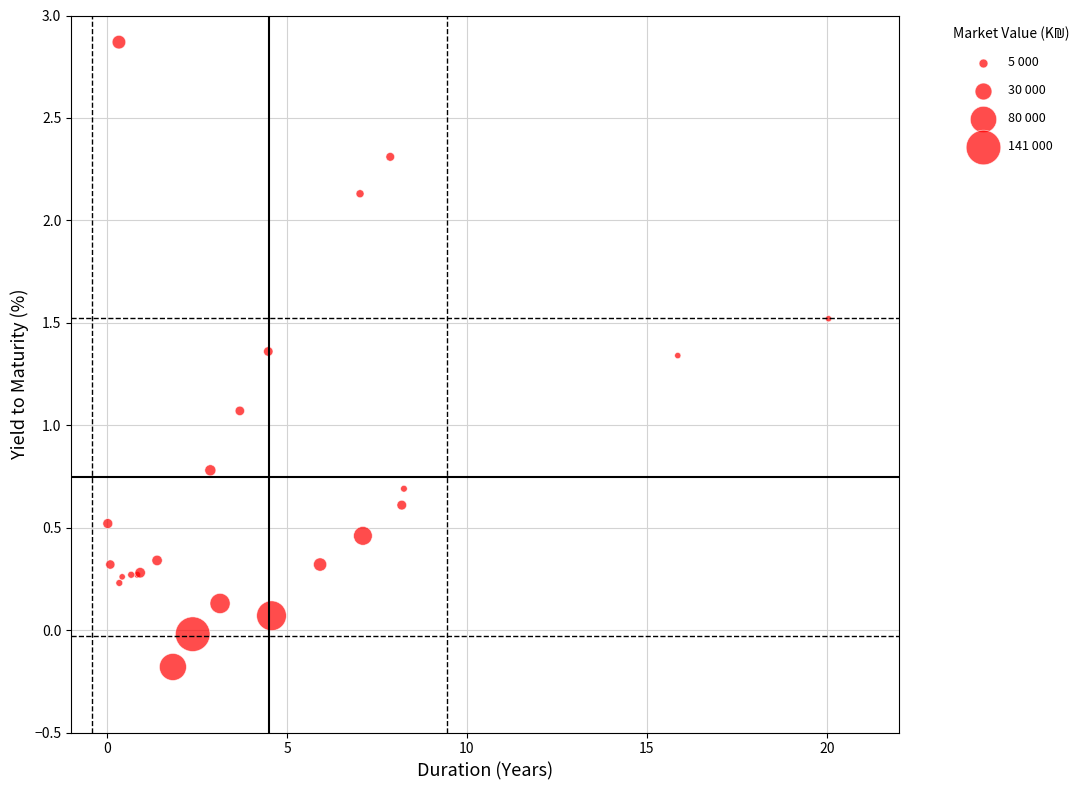

What Y value in the scatter plot is closest to 1?

1.1